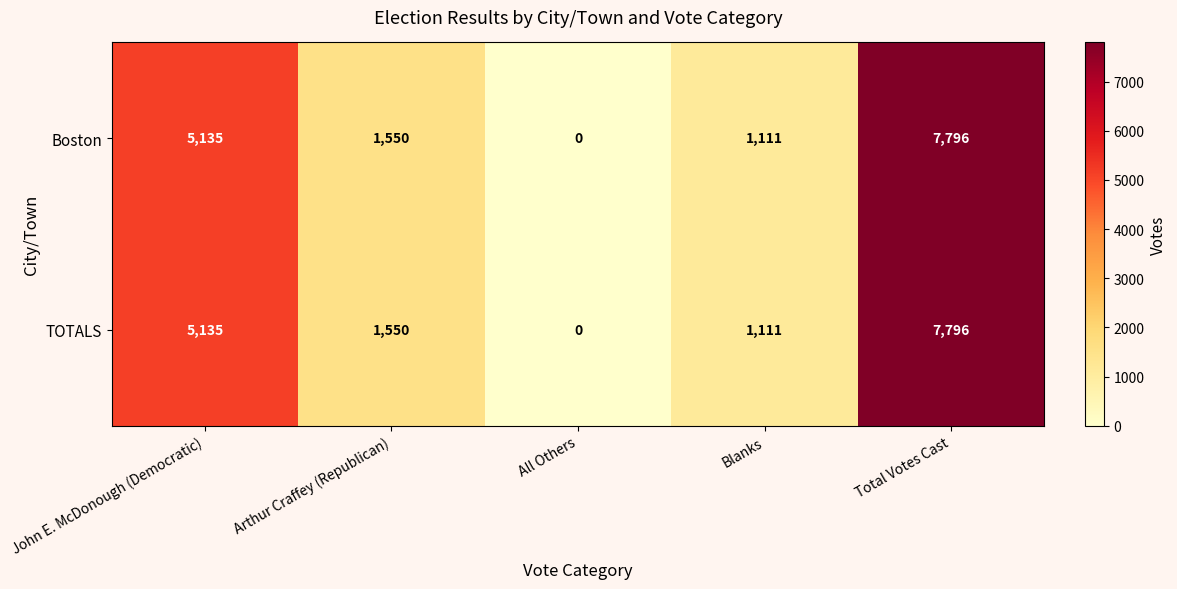

What is the sum of the TOTALS values at Total Votes Cast and Blanks?

8907